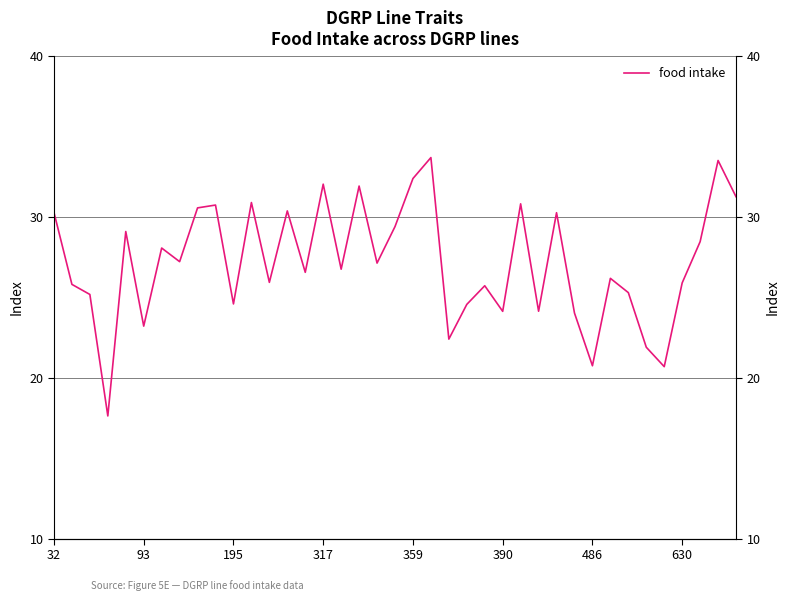

What is the approximate value at 37?

33.5